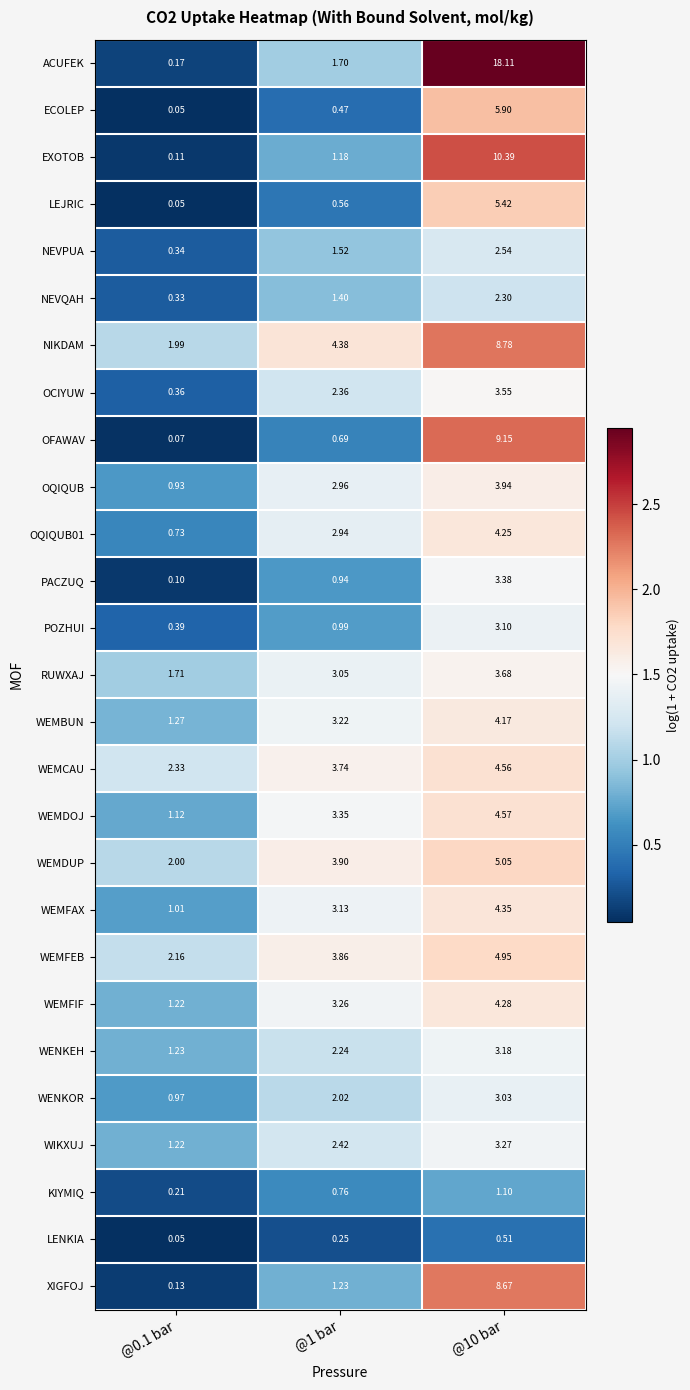

Between @1 bar and @10 bar, which series saw the biggest shift?

ACUFEK